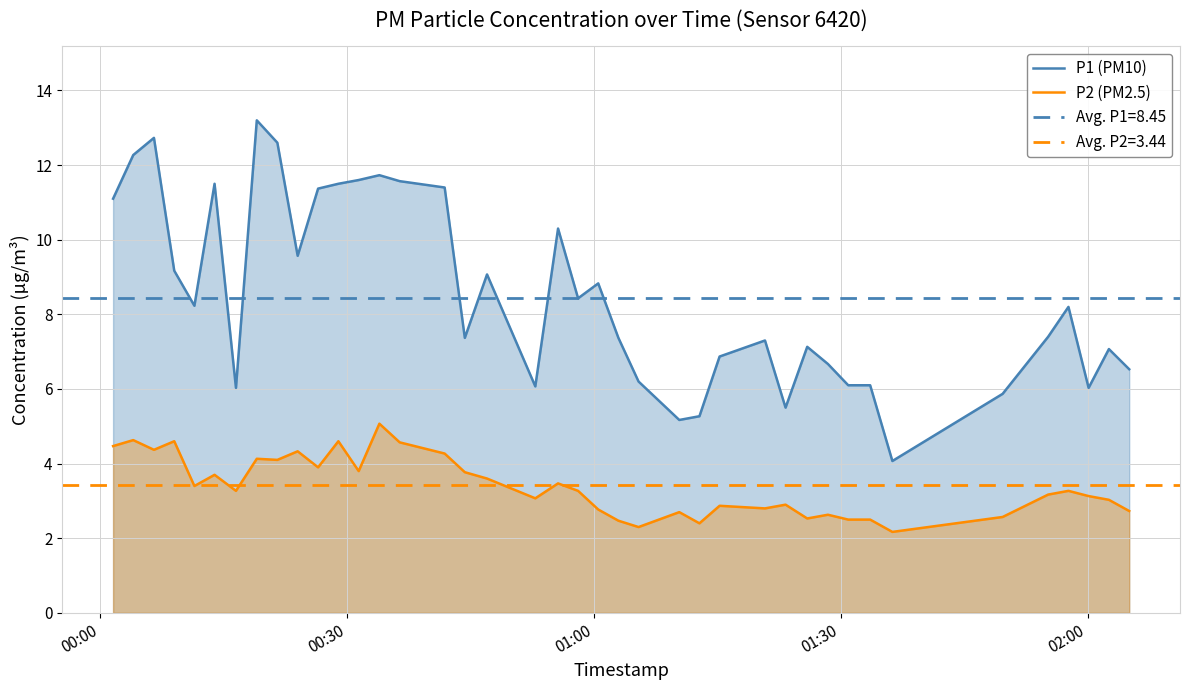

True or false: P2 (PM2.5) and P1 (PM10) cross at least once.

False